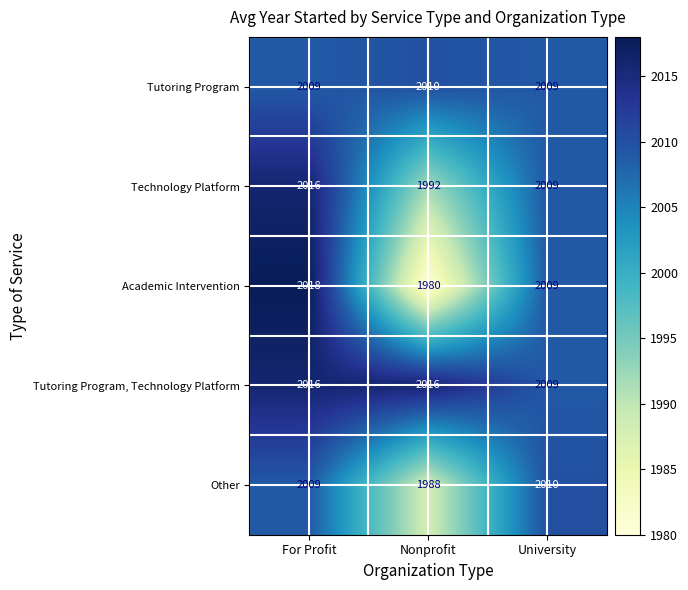

What is the difference between the highest and lowest values at Nonprofit?

36